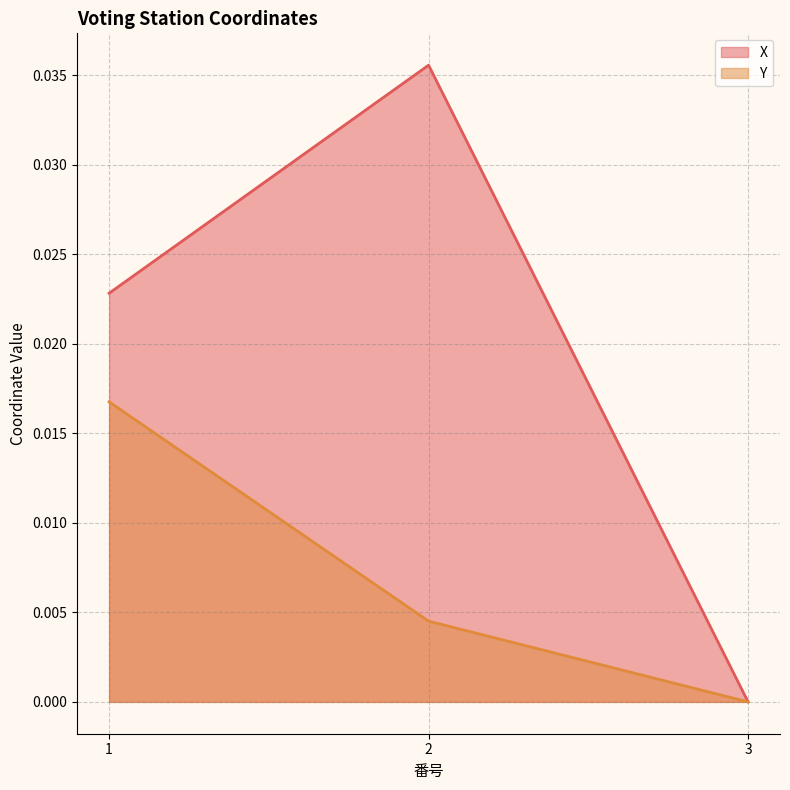

At which label does X reach its minimum?

3